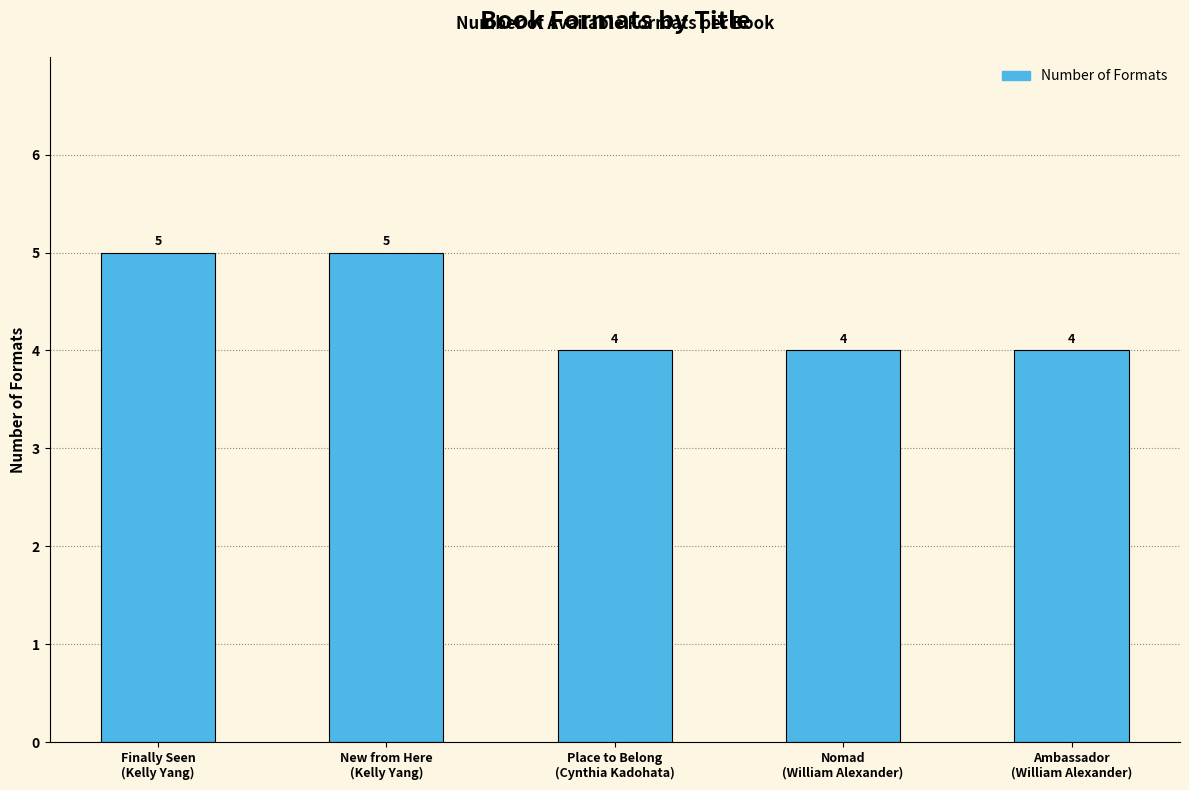

What is the value of the 2nd bar from the left?

5